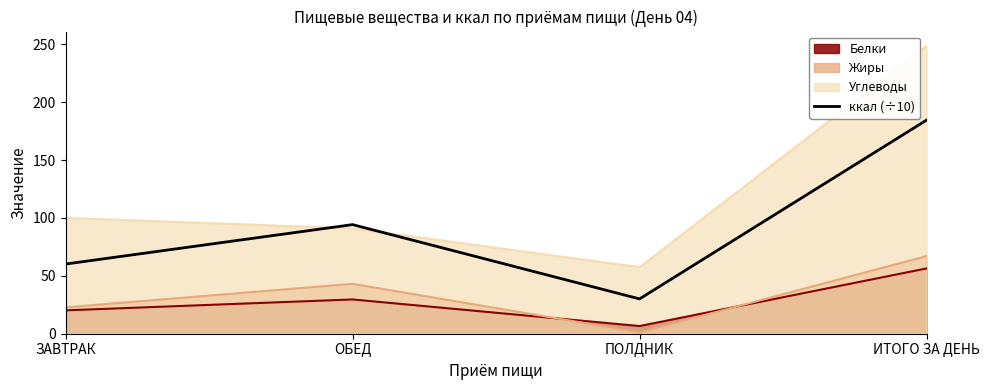

How many data points are less than 94?

2